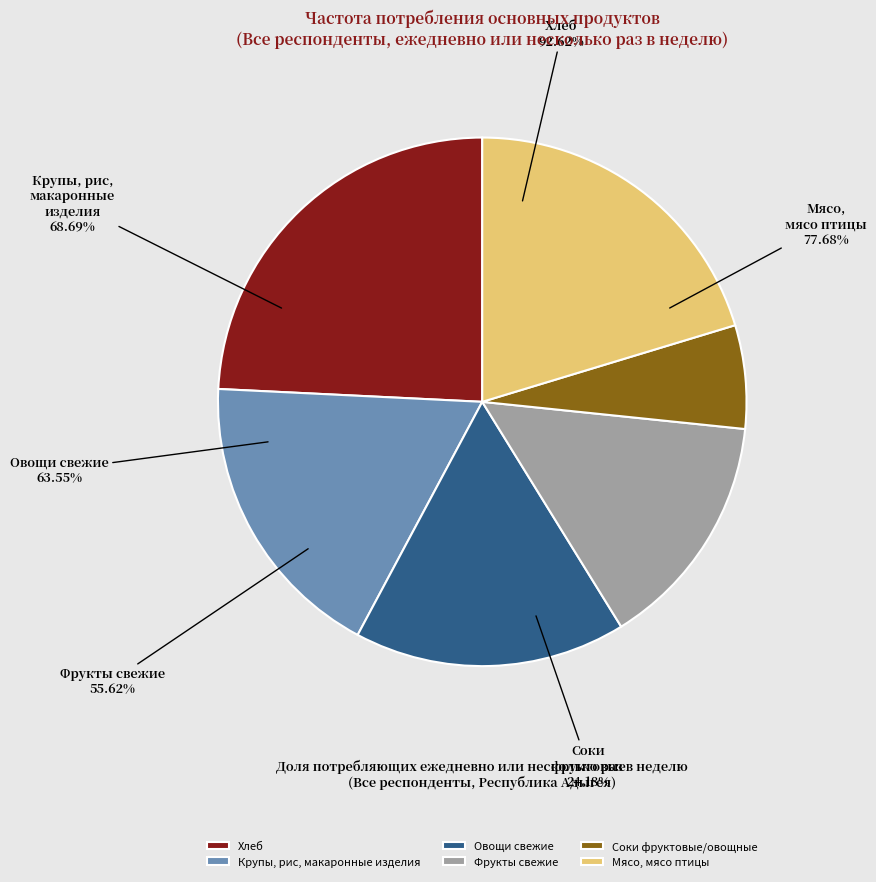

What portion of the pie excludes Крупы, рис, макаронные изделия?

82.0%